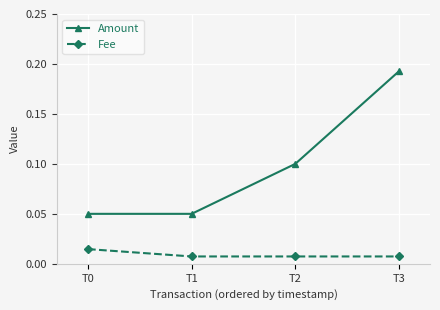

How many lines are shown in the chart?

2